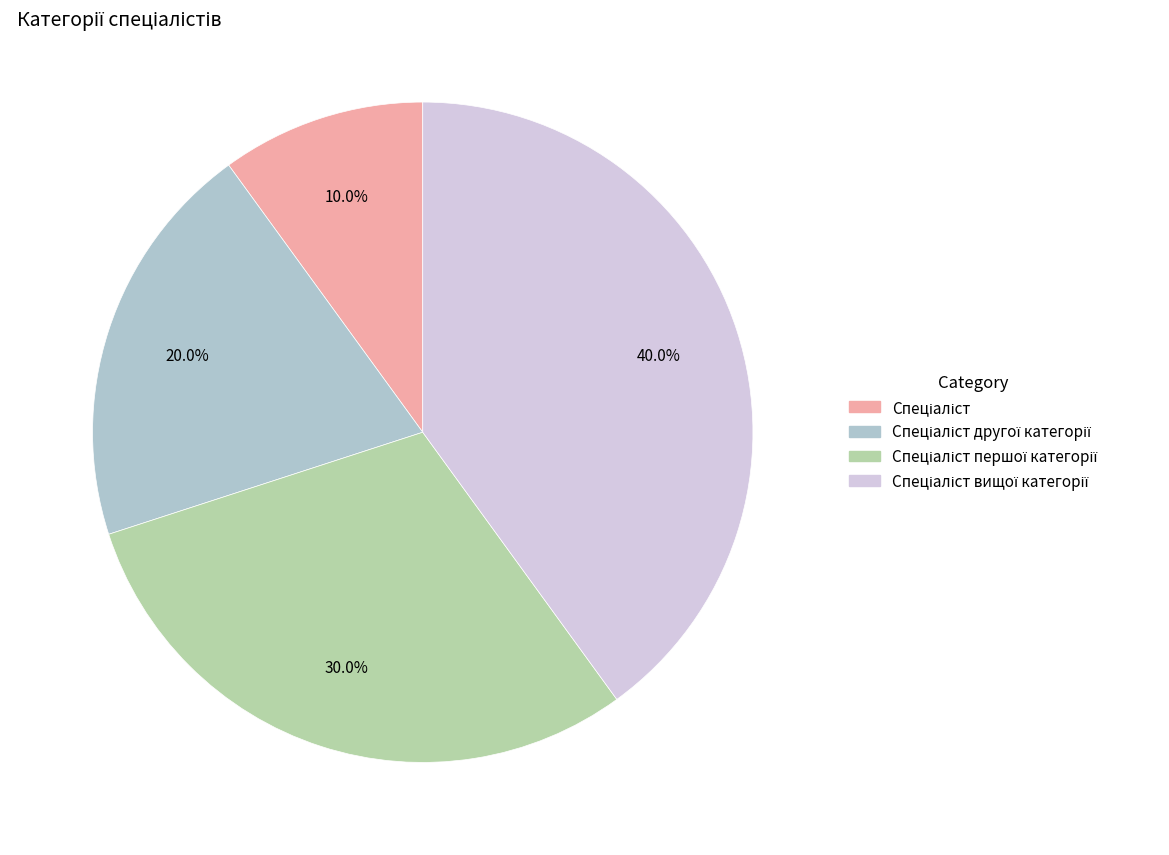

Count the number of slices in the pie.

4